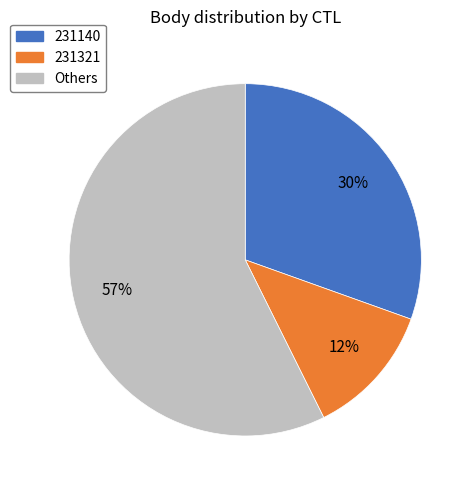

Between Others and 231321, which is larger?

Others